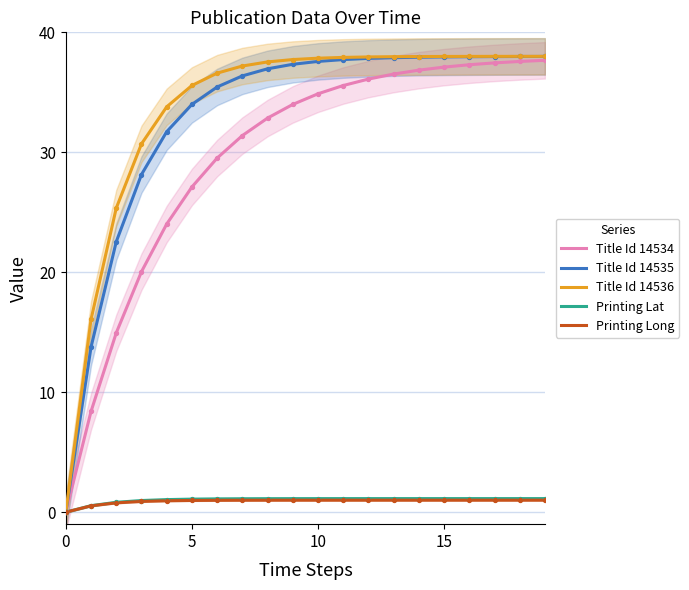

The Title Id 14536 series shows -16.7 at 0. True or false?

False